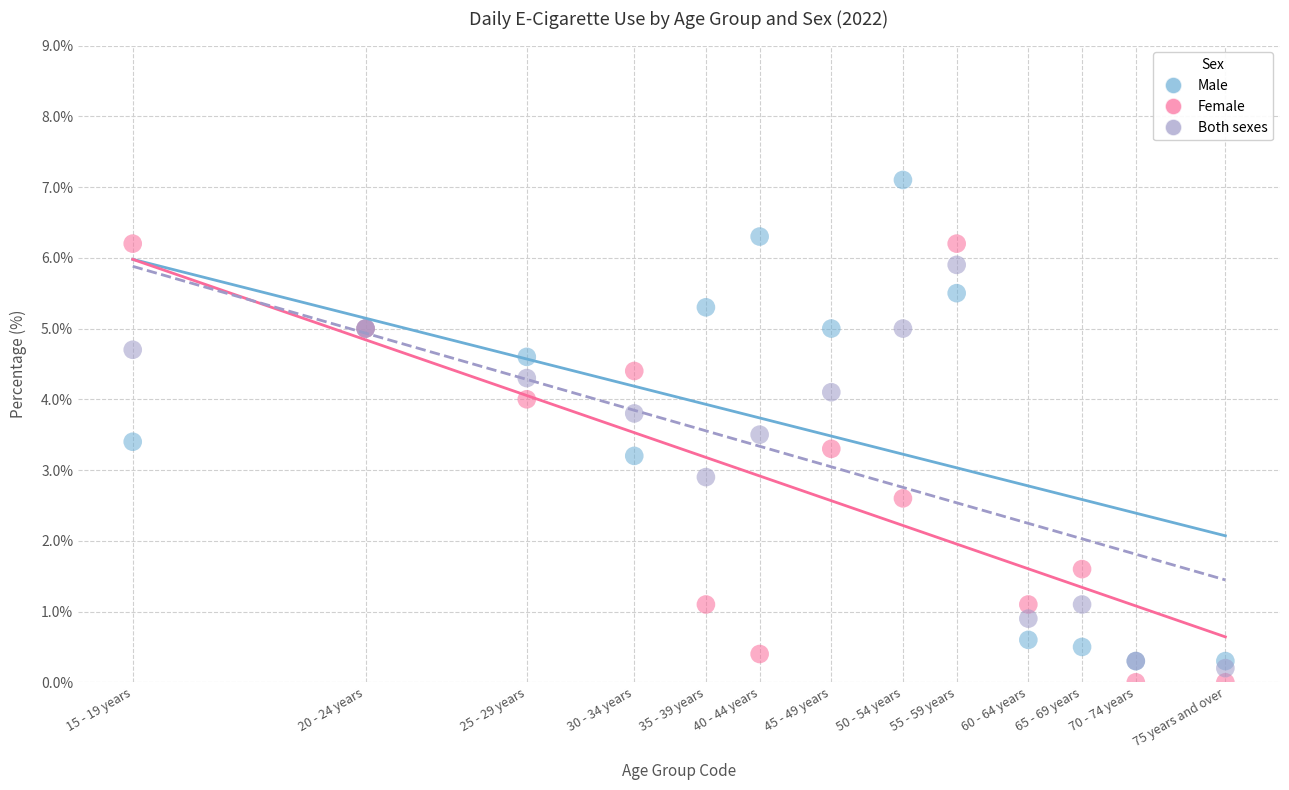

In the Female series, what Y value is closest to 3?

3.3